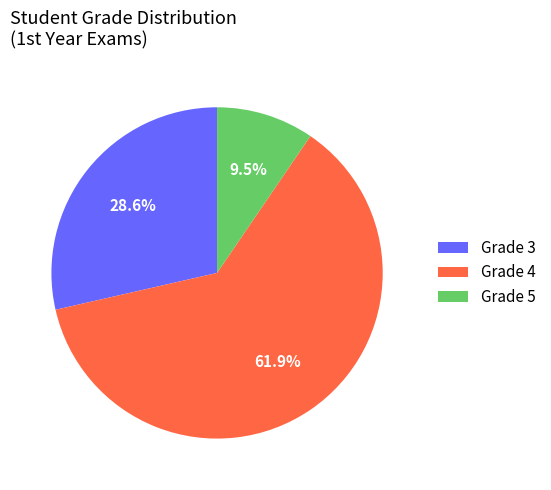

Which category accounts for the majority?

Grade 4